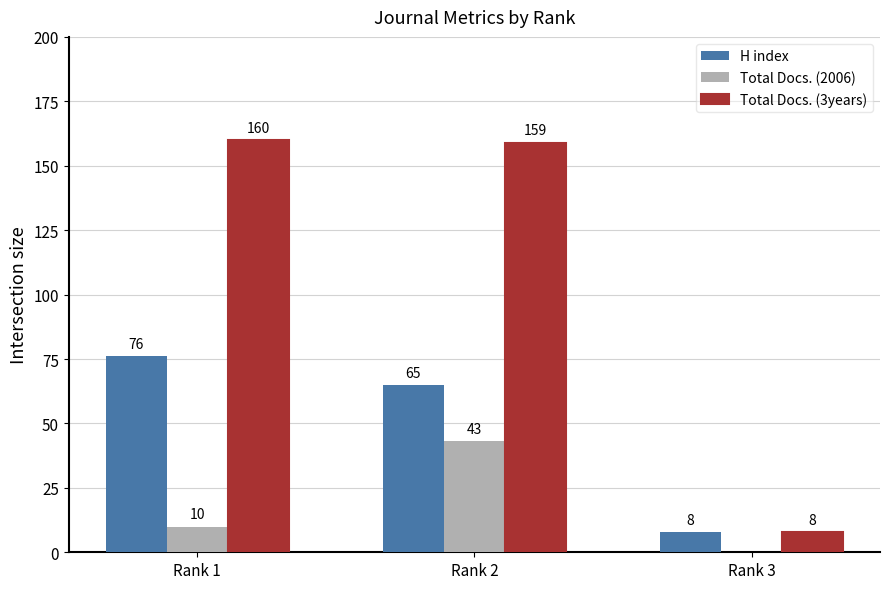

What is the total value across all series at Rank 3?

16